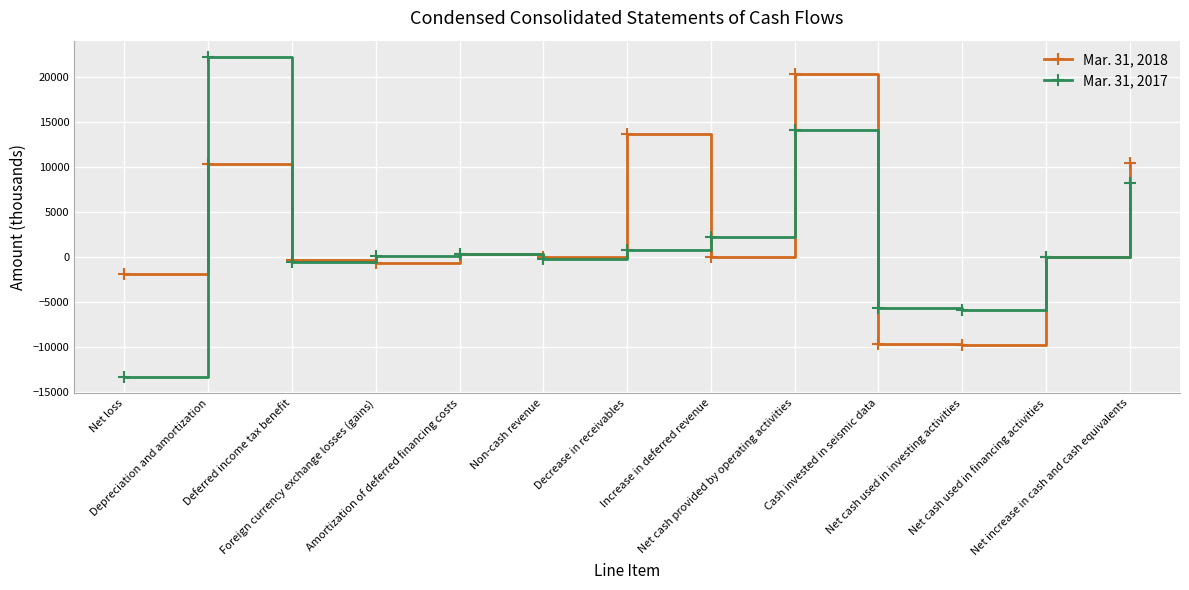

Rank the series at Net cash provided by operating activities from lowest to highest value.

Mar. 31, 2017, Mar. 31, 2018